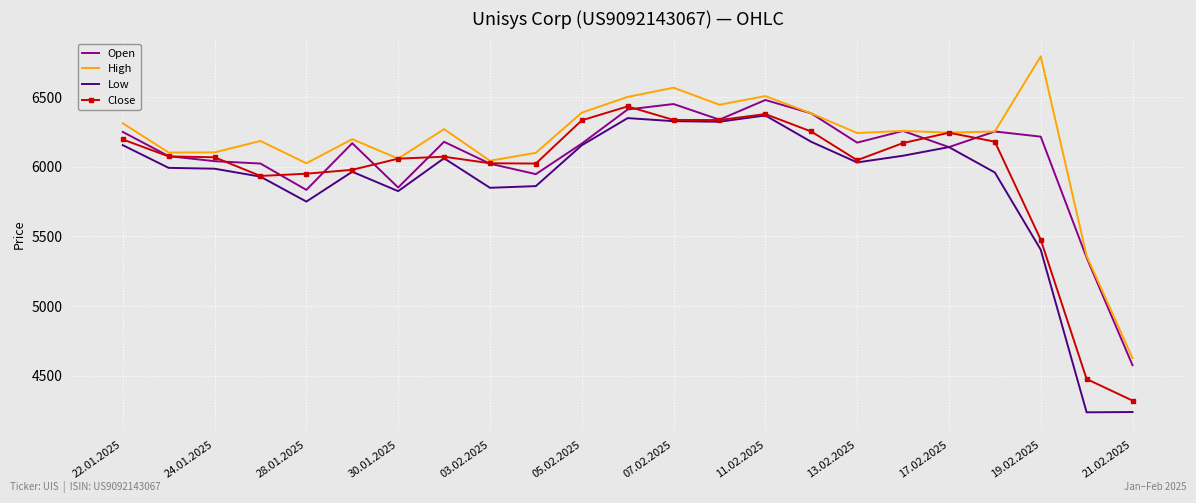

How many distinct data groups are displayed?

4